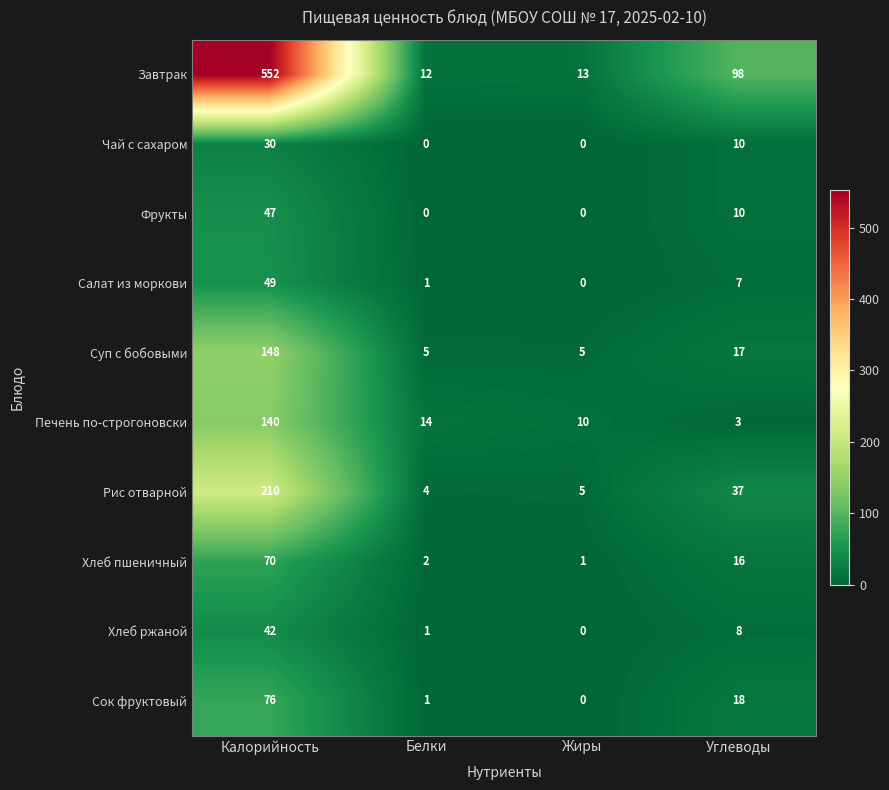

What is the total value across all series at Калорийность?

1364